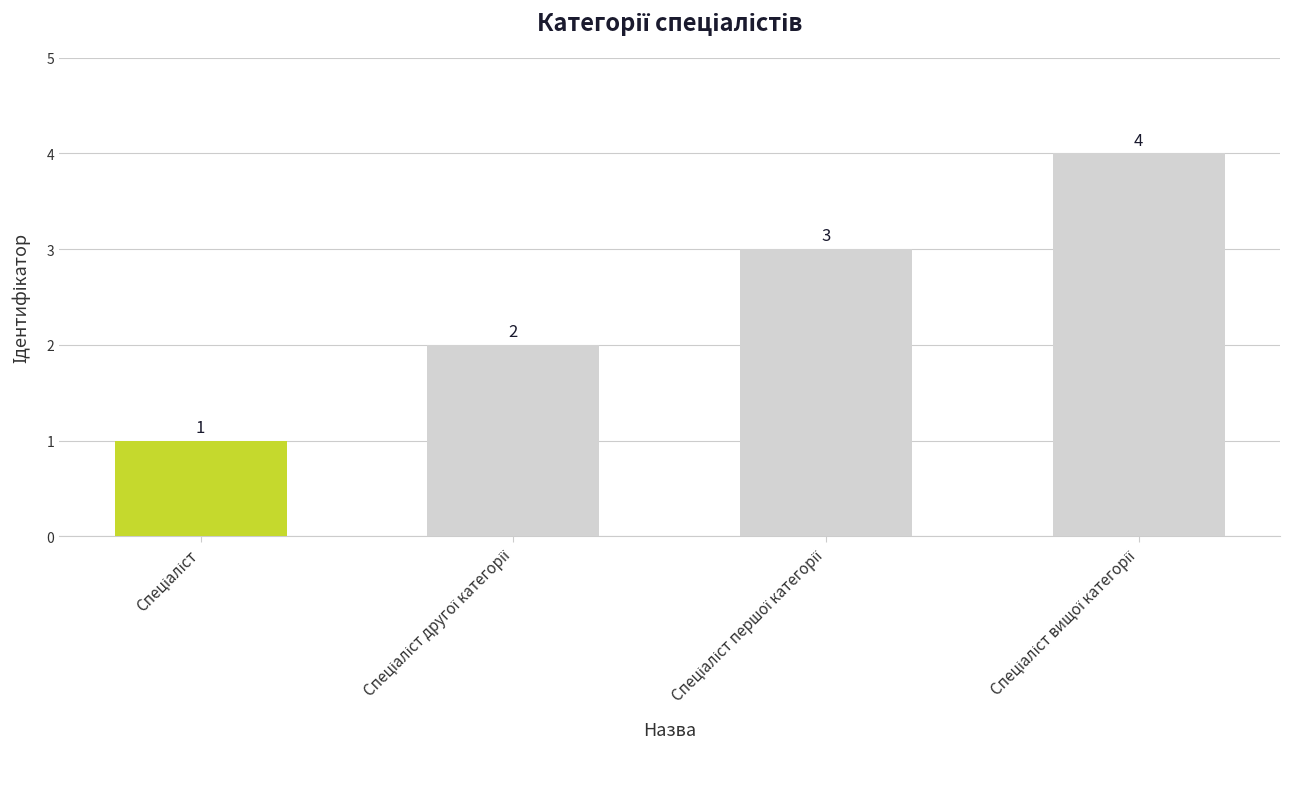

Reading left to right, list all the values displayed in this chart.

1	2	3	4